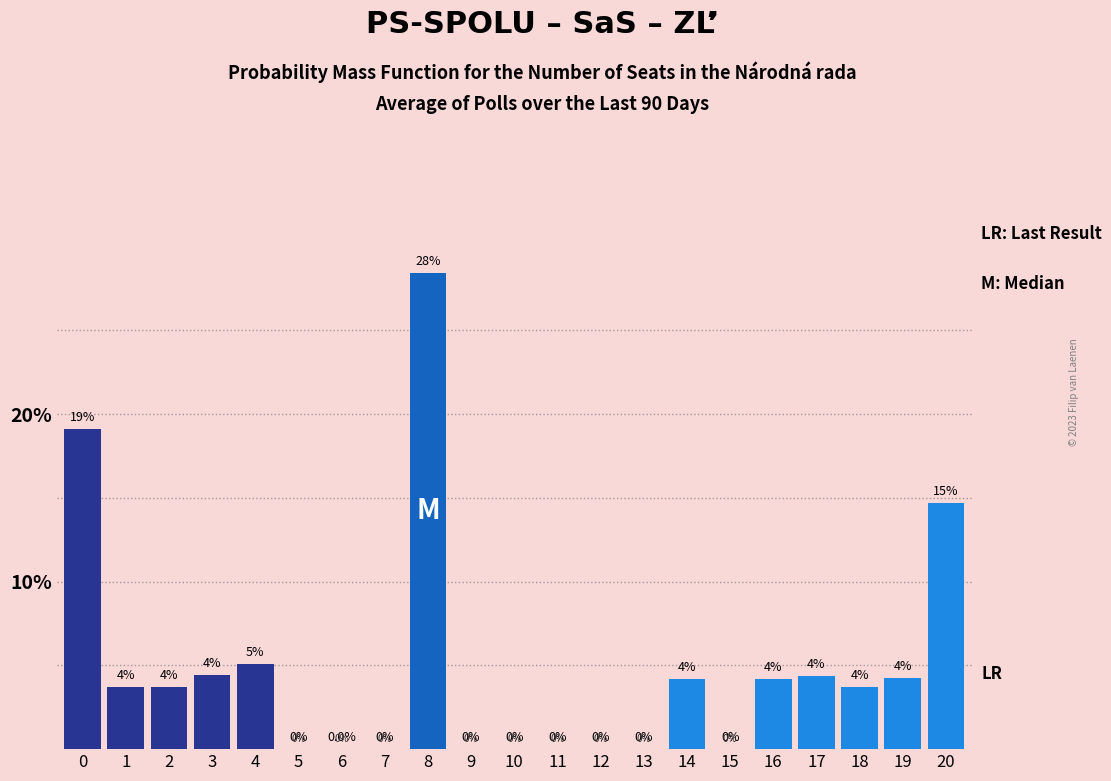

What is the ratio of the value at 4 to the value at 20?

0.3